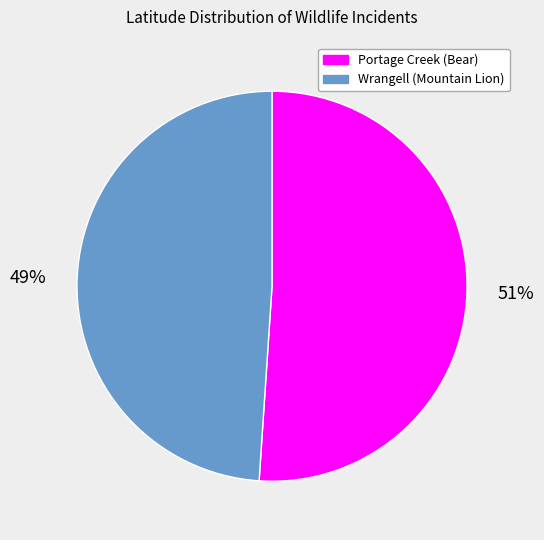

How many slices are in this pie chart?

2